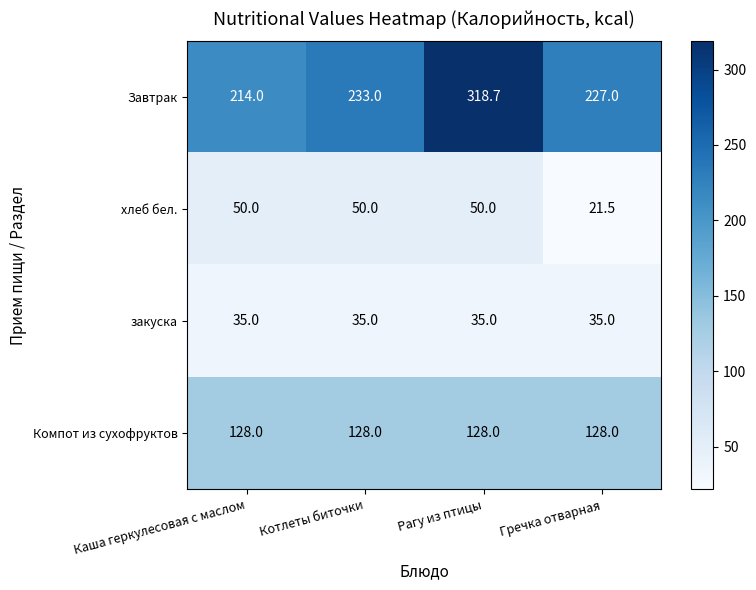

What value does the Завтрак series have at Котлеты биточки?

233.0